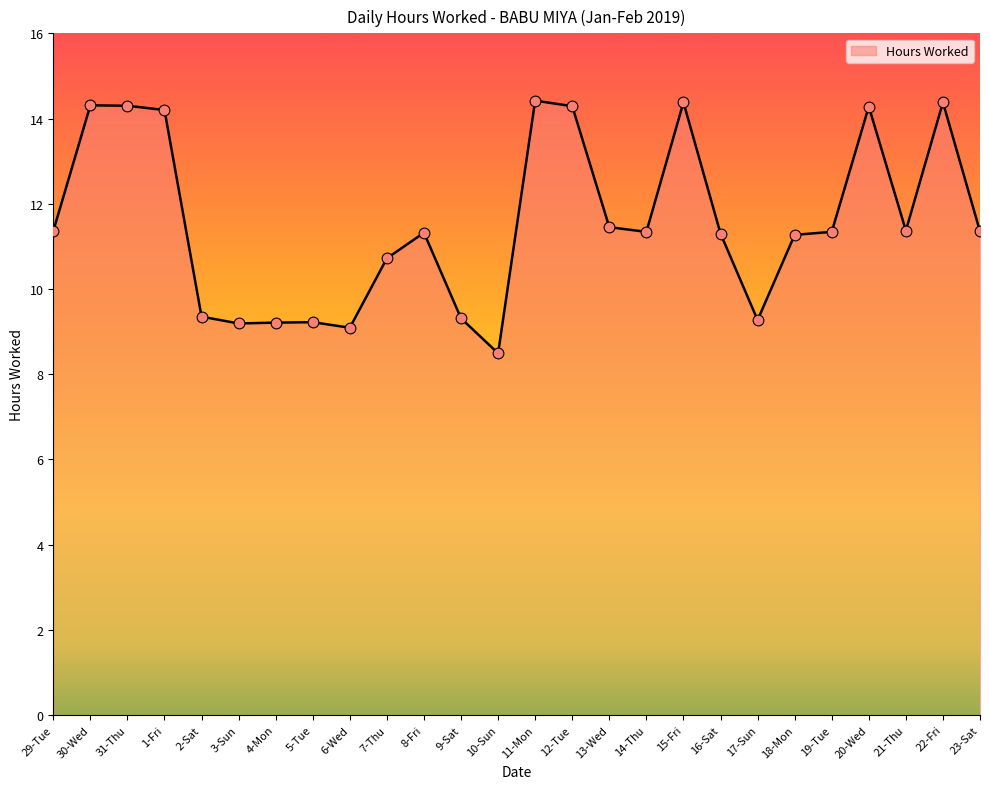

Between 2-Sat and 13-Wed, which is larger?

13-Wed